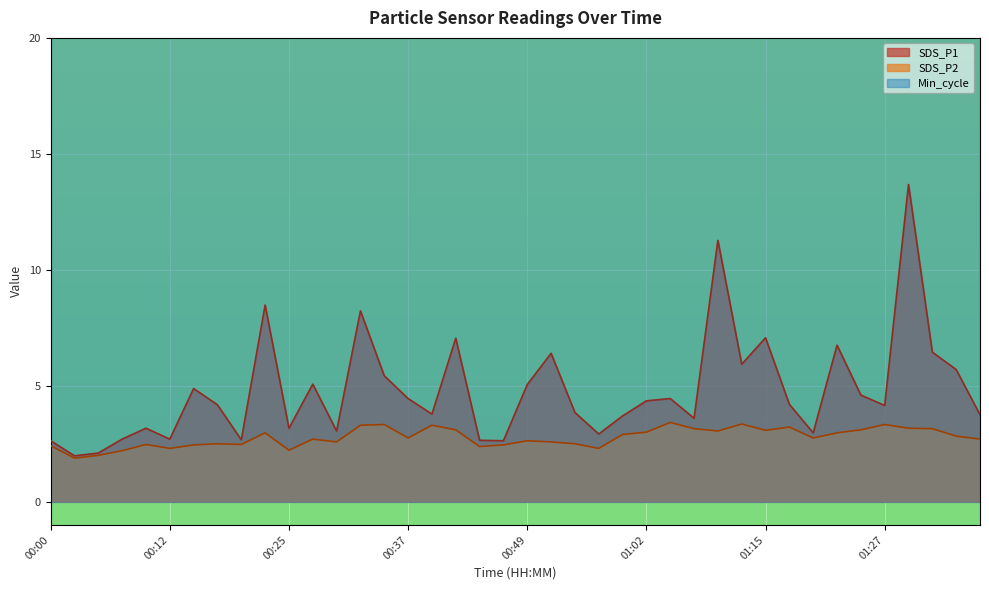

What is the label of the 38th point from the right?

00:05